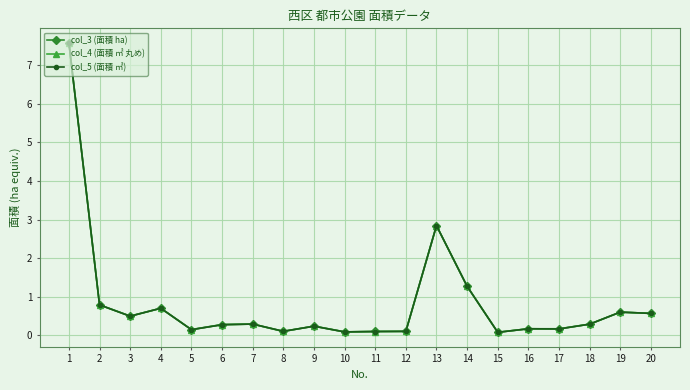

At which label is col_3 (面積 ha) closest to 3?

13